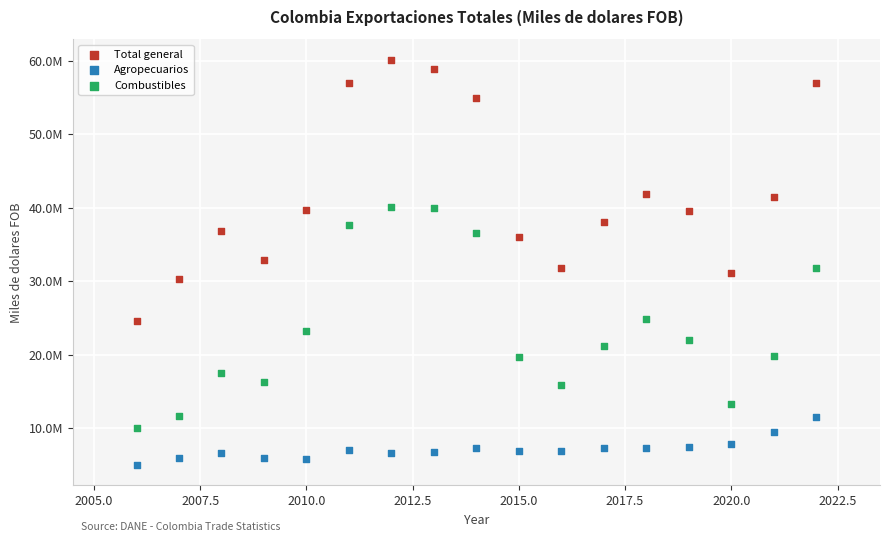

What are all the series names shown in the legend?

Total general, Agropecuarios, Combustibles